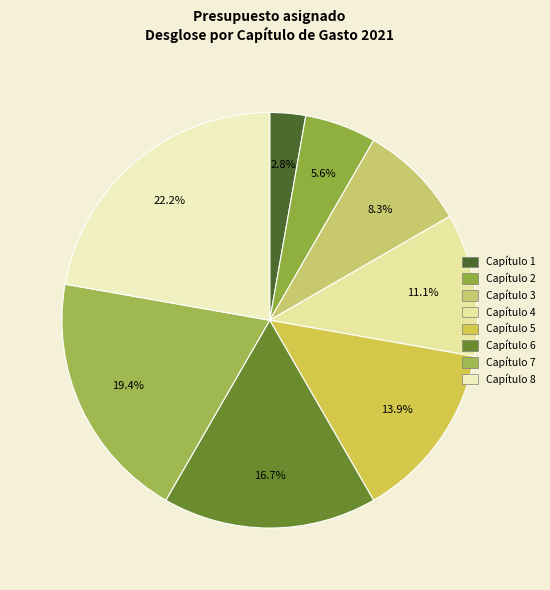

What percentage is the Capítulo 4 slice, to the nearest percent?

11%